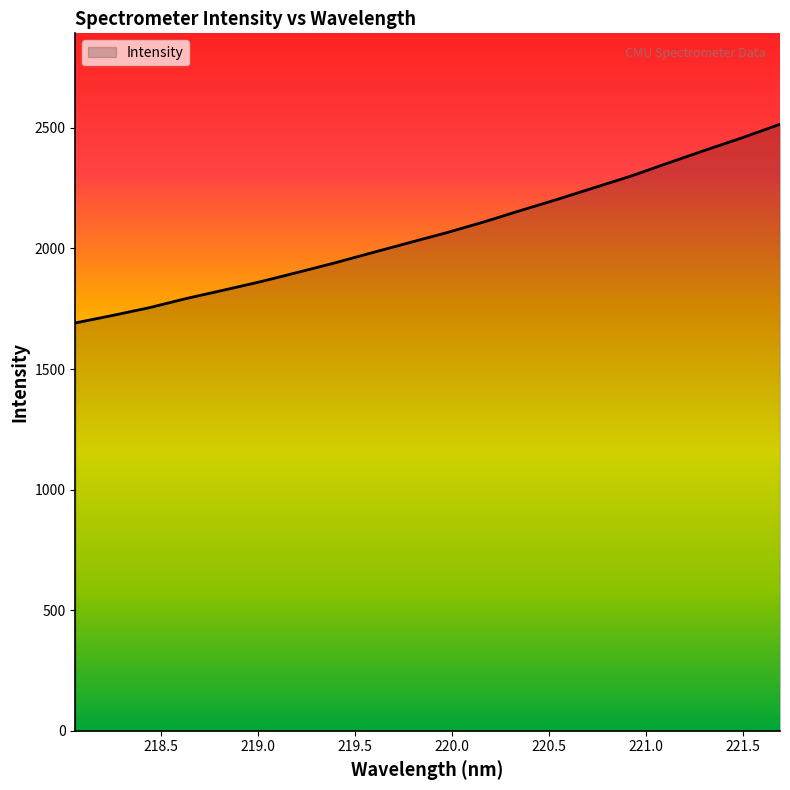

What is the smallest value displayed?

1691.0